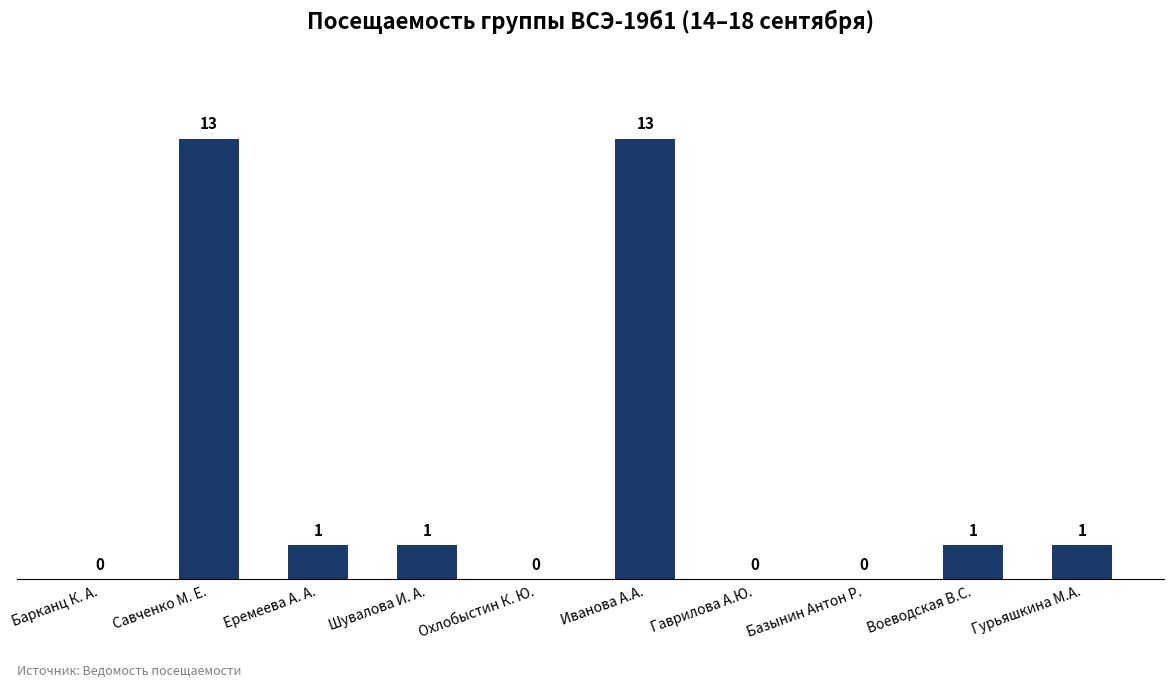

Count the number of data series in this chart.

1